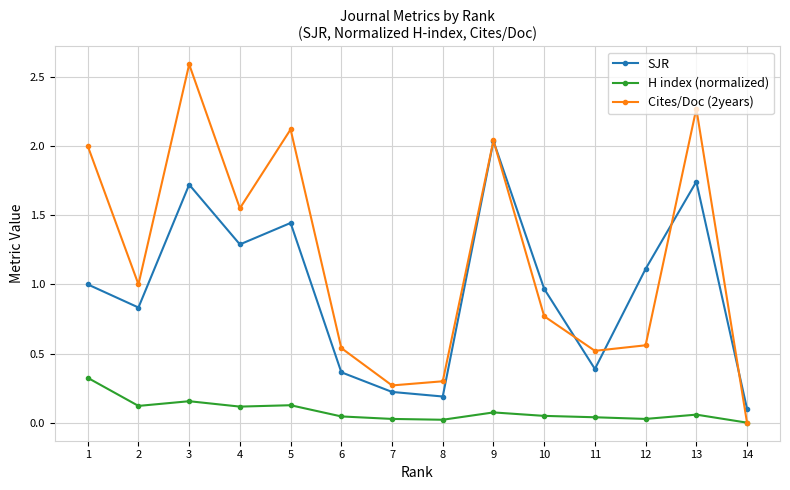

Rank the series by their maximum value, from lowest to highest.

H index (normalized), SJR, Cites/Doc (2years)